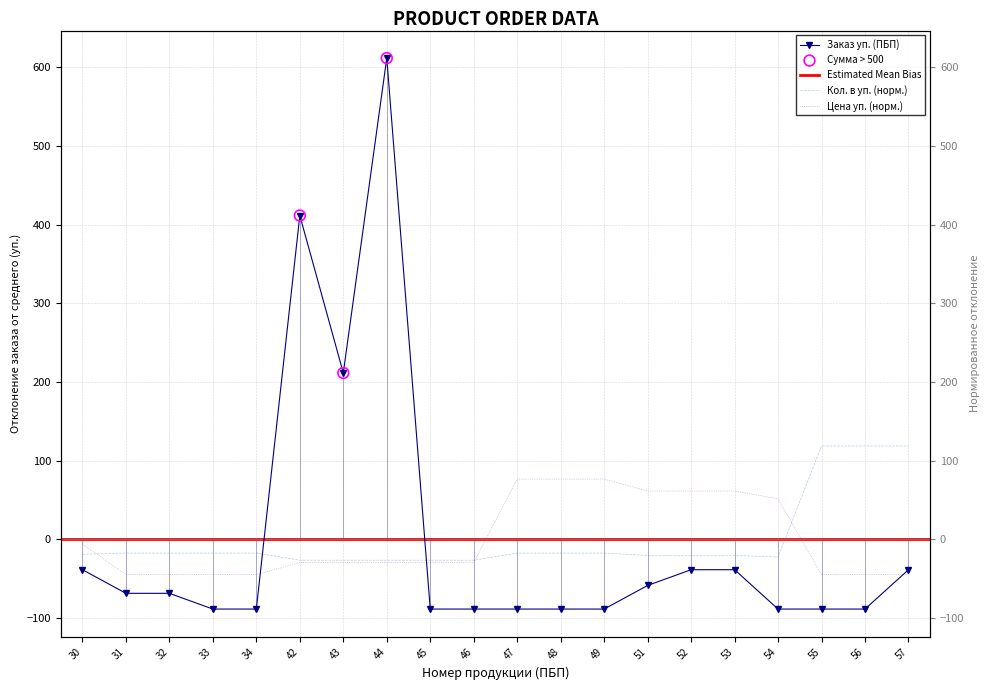

Which series reaches the maximum Y coordinate?

Заказ уп. (ПБП)